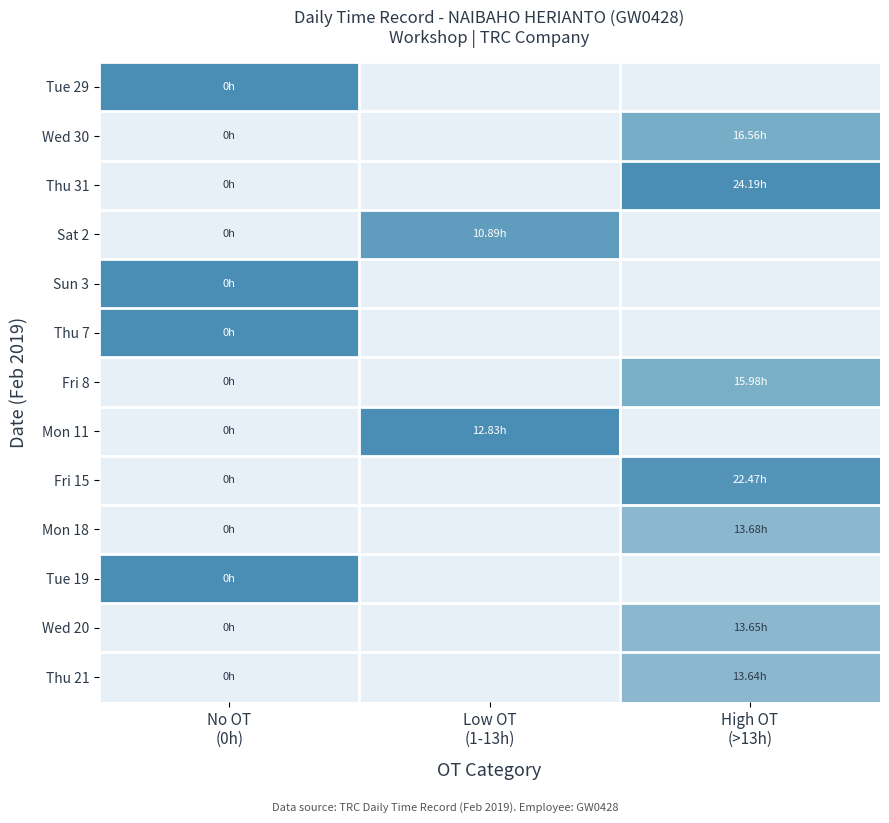

At how many categories does at least one series exceed 0?

3